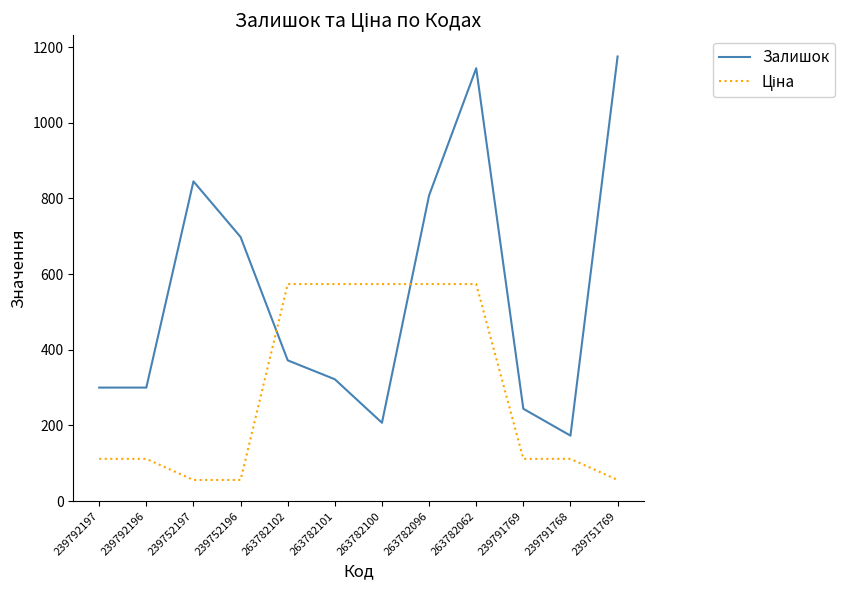

What is the maximum value shown in the chart?

1175.0